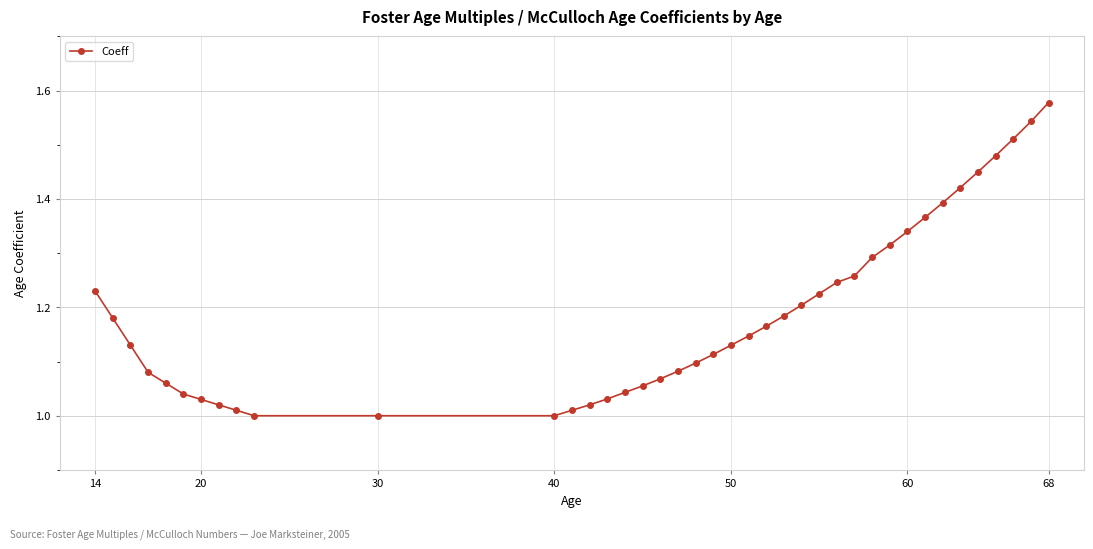

What is the sum of all values?

47.5